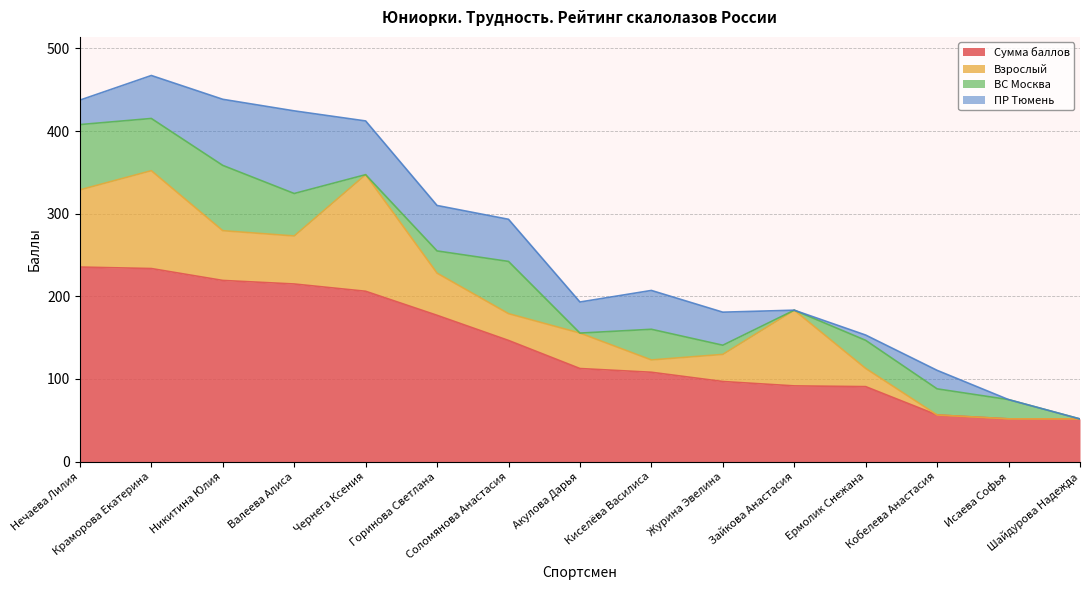

What is the average value of the Взрослый series?

50.6